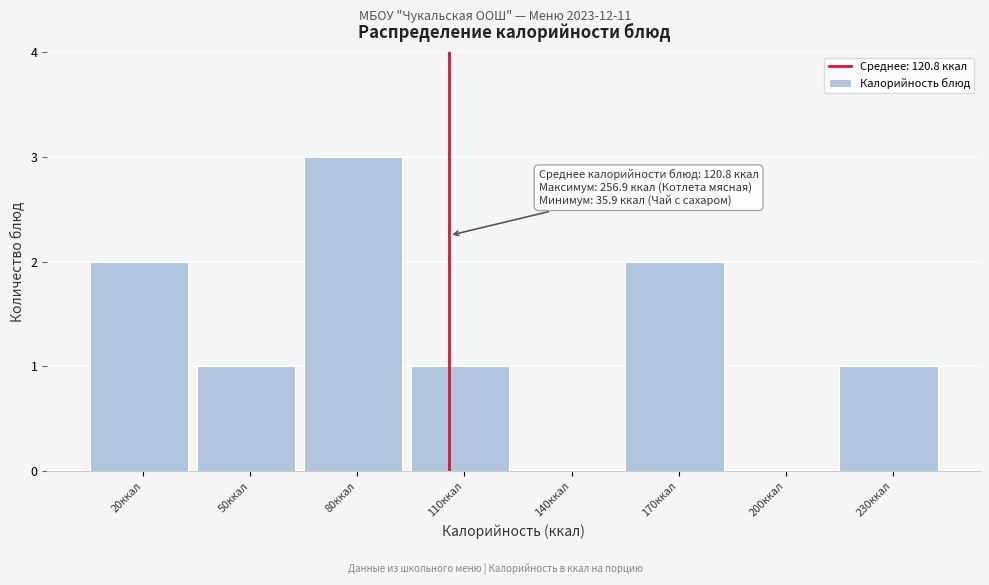

Reading right to left, list all the values displayed in this chart.

230ккал=1	200ккал=0	170ккал=2	140ккал=0	110ккал=1	80ккал=3	50ккал=1	20ккал=2